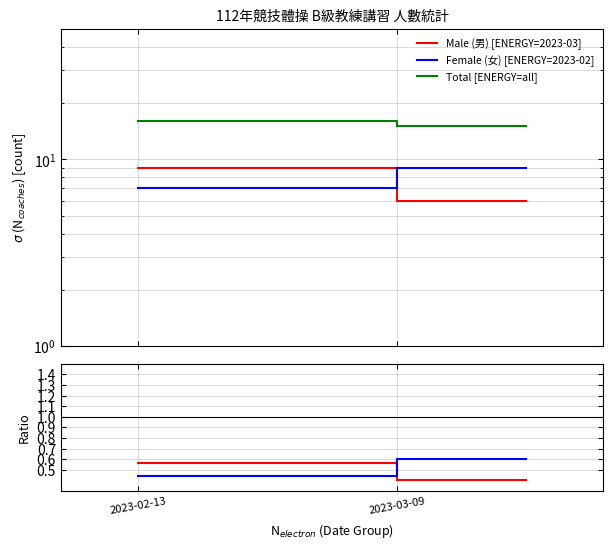

What position from the right is 2023-03-09?

1